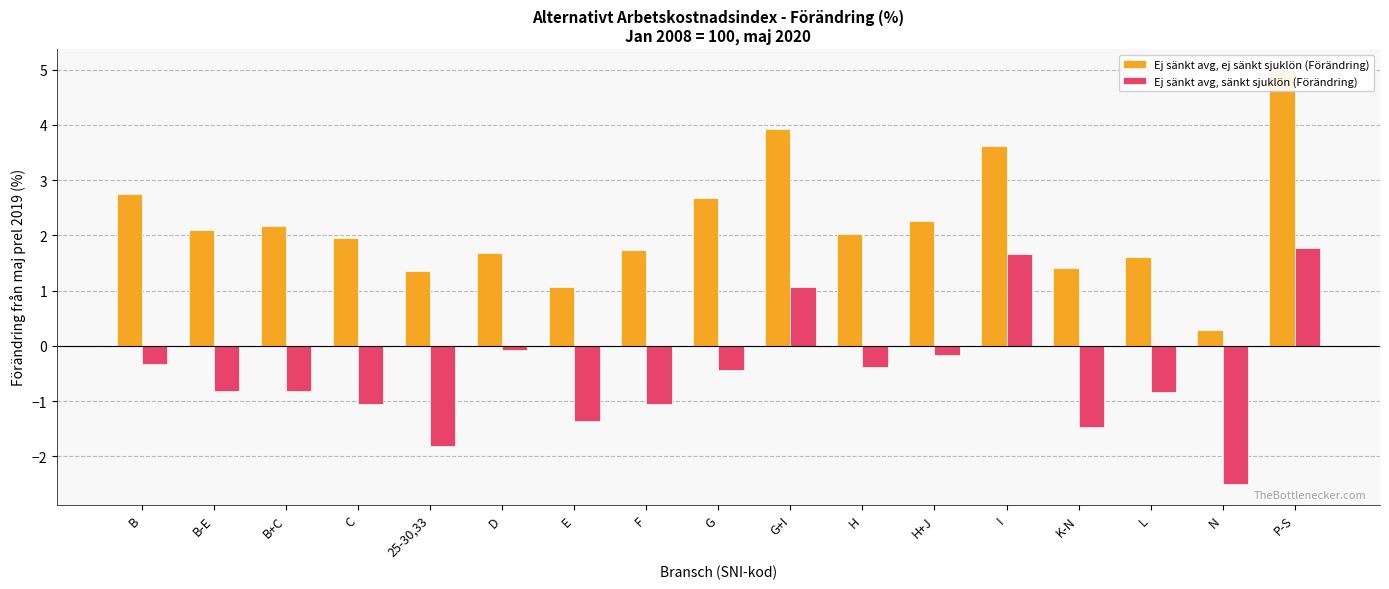

What position from the left is C?

4